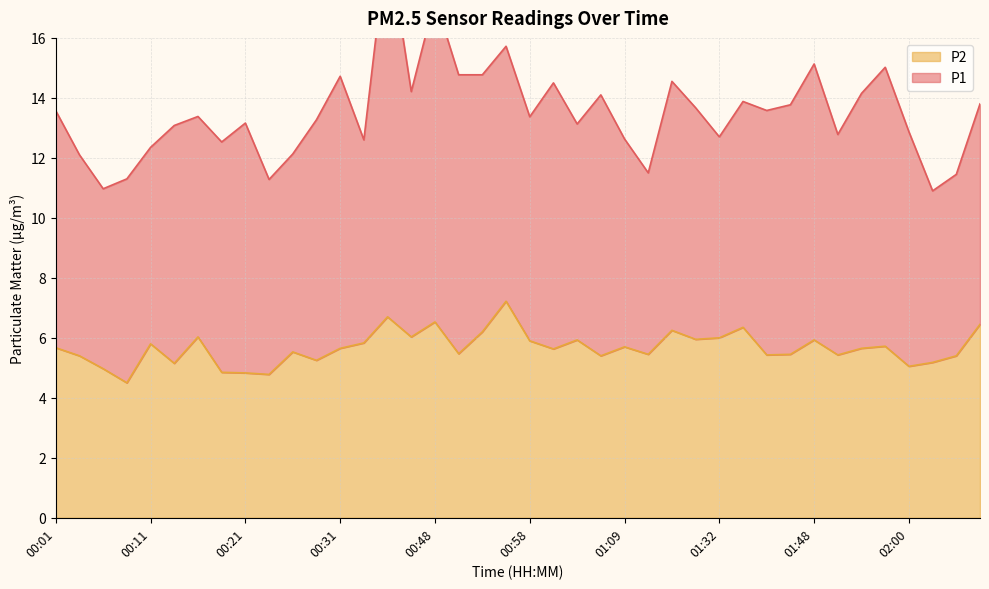

Read the value at 00:48.

6.5